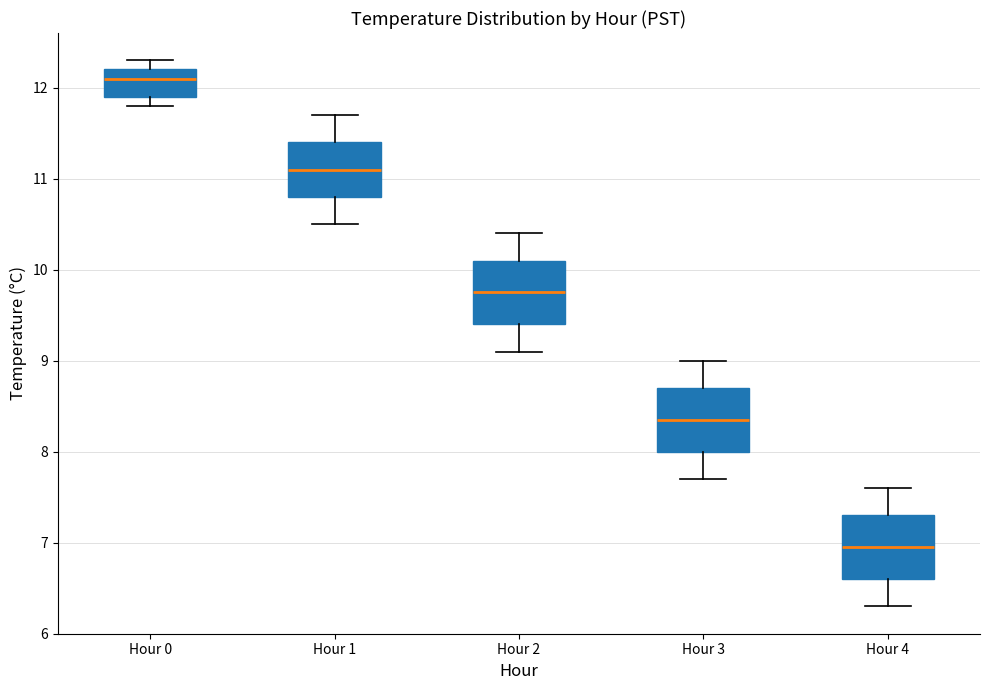

Reading left to right, transcribe this box plot: for each box, give where its median line is, the range the box spans, and where its two whiskers end, as read against the y-axis. The values are not printed on the chart, so give them approximately, as read against the axis.

Hour 0: median 12.1, box 11.9 to 12.2, whiskers 11.8 to 12.3
Hour 1: median 11.1, box 10.8 to 11.4, whiskers 10.5 to 11.7
Hour 2: median 9.8, box 9.4 to 10.1, whiskers 9.1 to 10.4
Hour 3: median 8.4, box 8.0 to 8.7, whiskers 7.7 to 9.0
Hour 4: median 7.0, box 6.6 to 7.3, whiskers 6.3 to 7.6